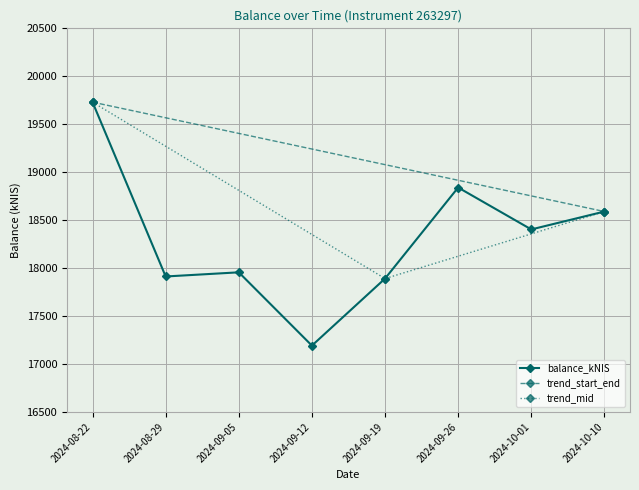

What is the label of the 8th point from the right?

2024-08-22